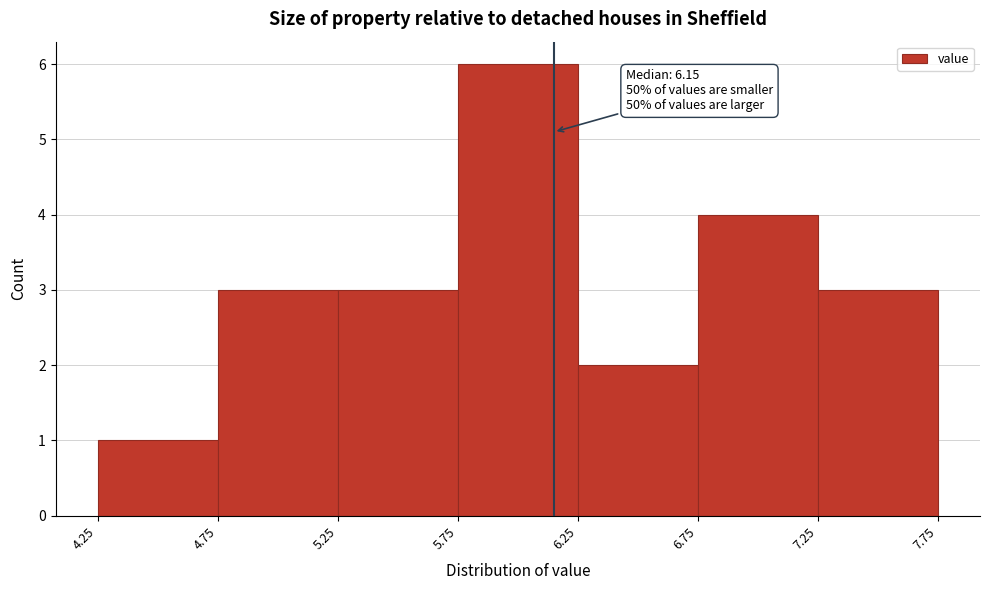

Over which range of the x-axis is the bar tallest?

5.75 to 6.25